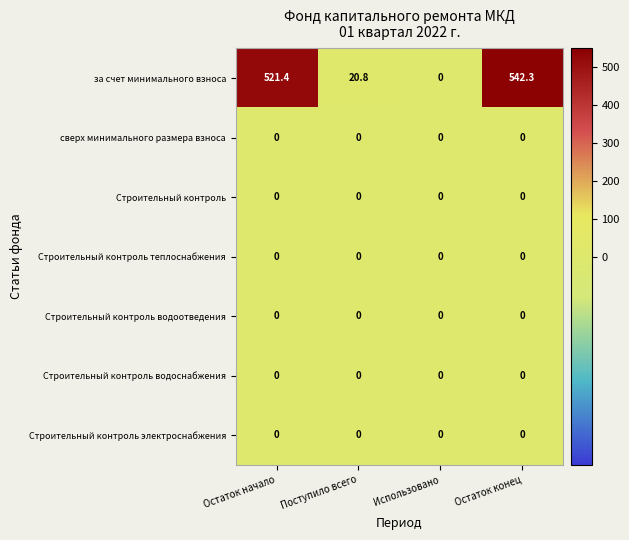

What is the total value across all series at Остаток конец?

542.3